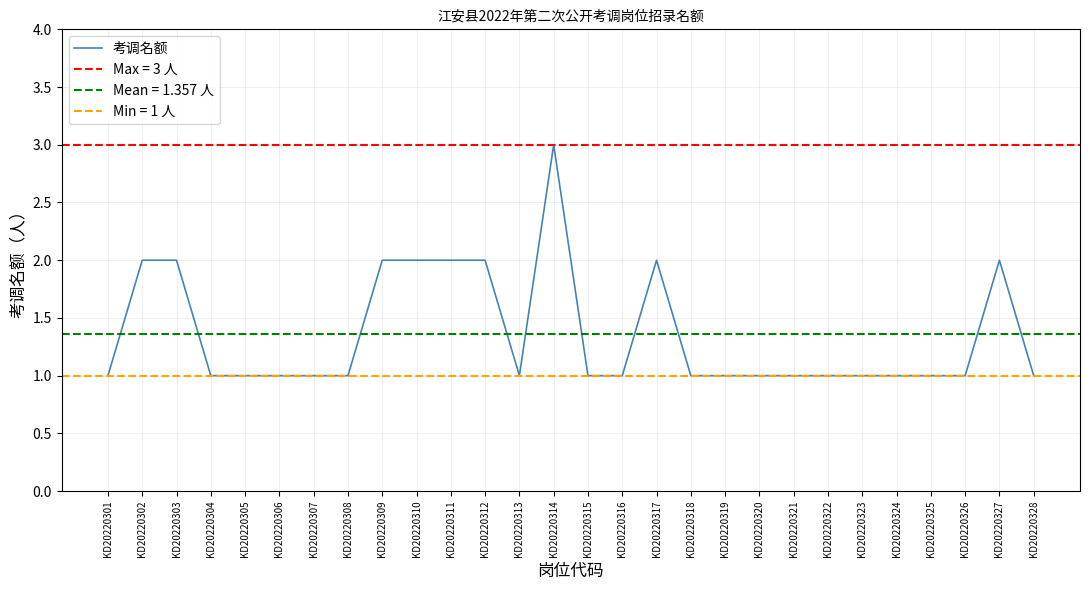

Which has a higher value, KD20220320 or KD20220328?

KD20220320